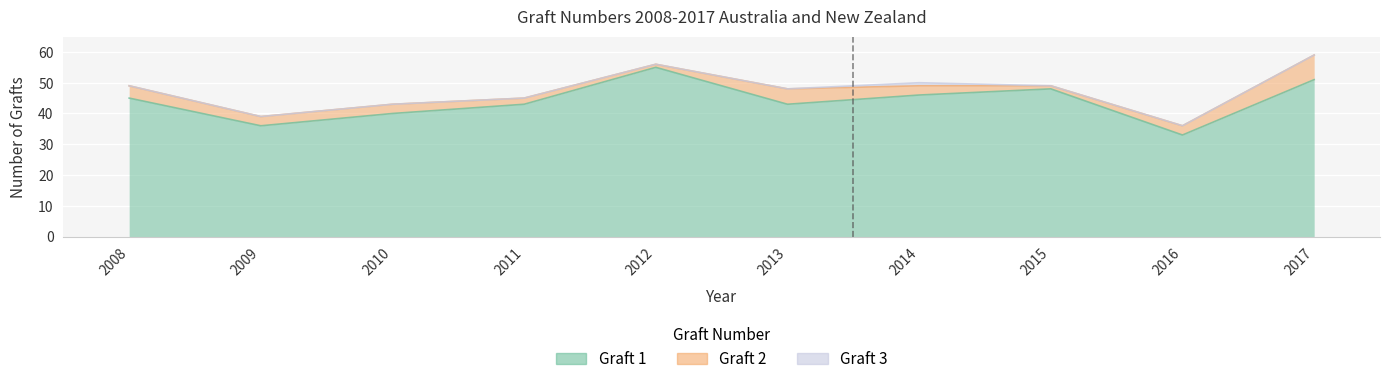

Which category has the highest value in the Graft 3 series?

2014